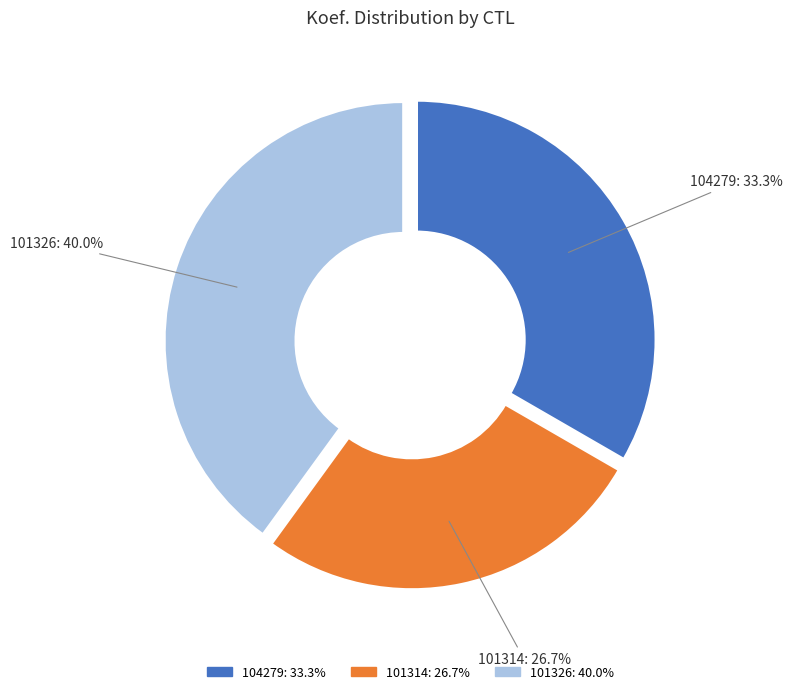

Which has a higher value, 101326 or 101314?

101326